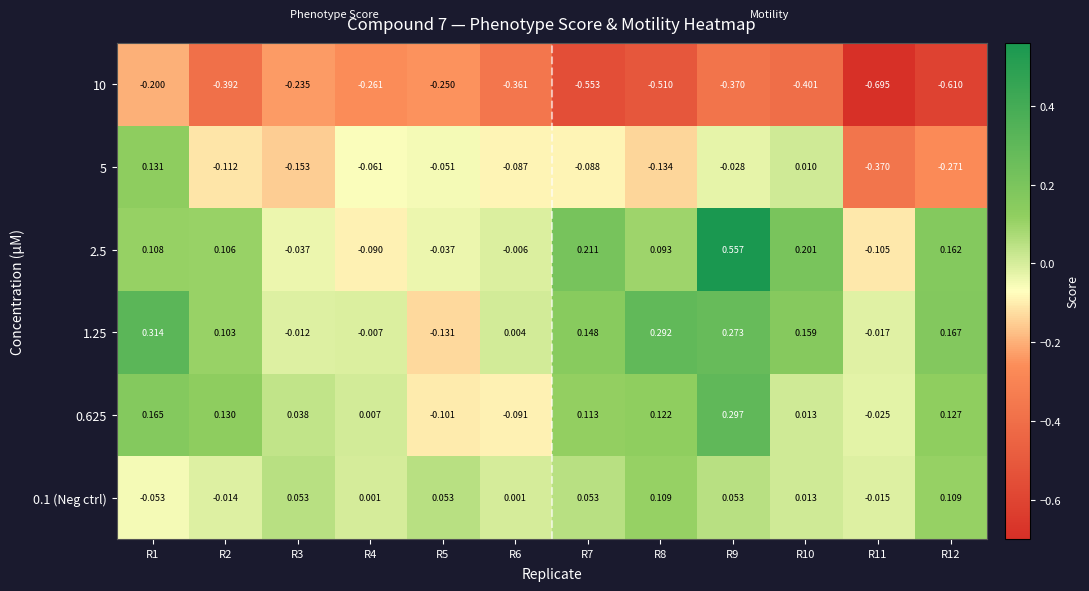

Is the value of 1.25 at R6 greater than the value of 5 at R3?

Yes